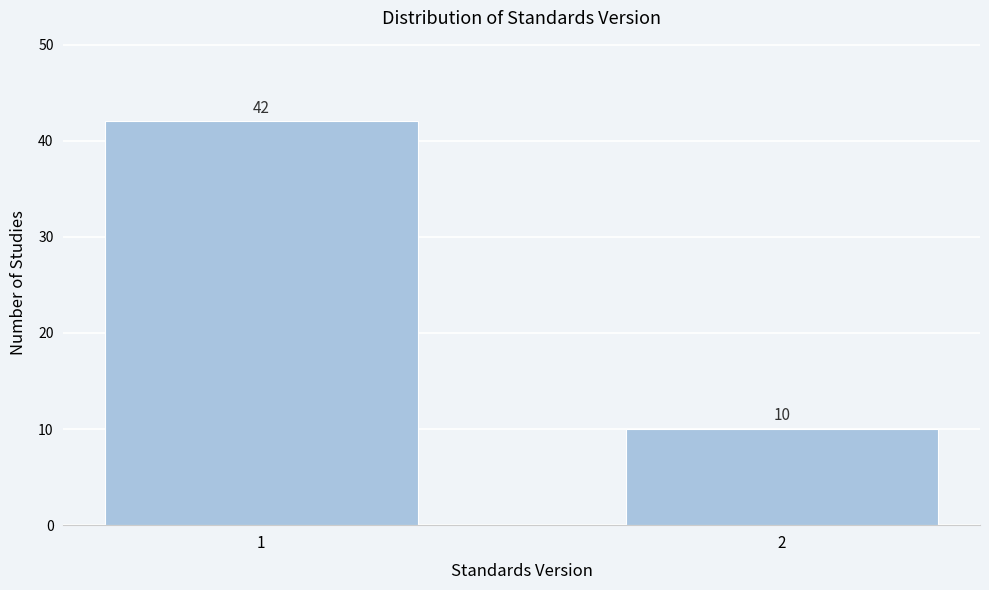

Reading left to right, list all the values displayed in this chart.

42	10